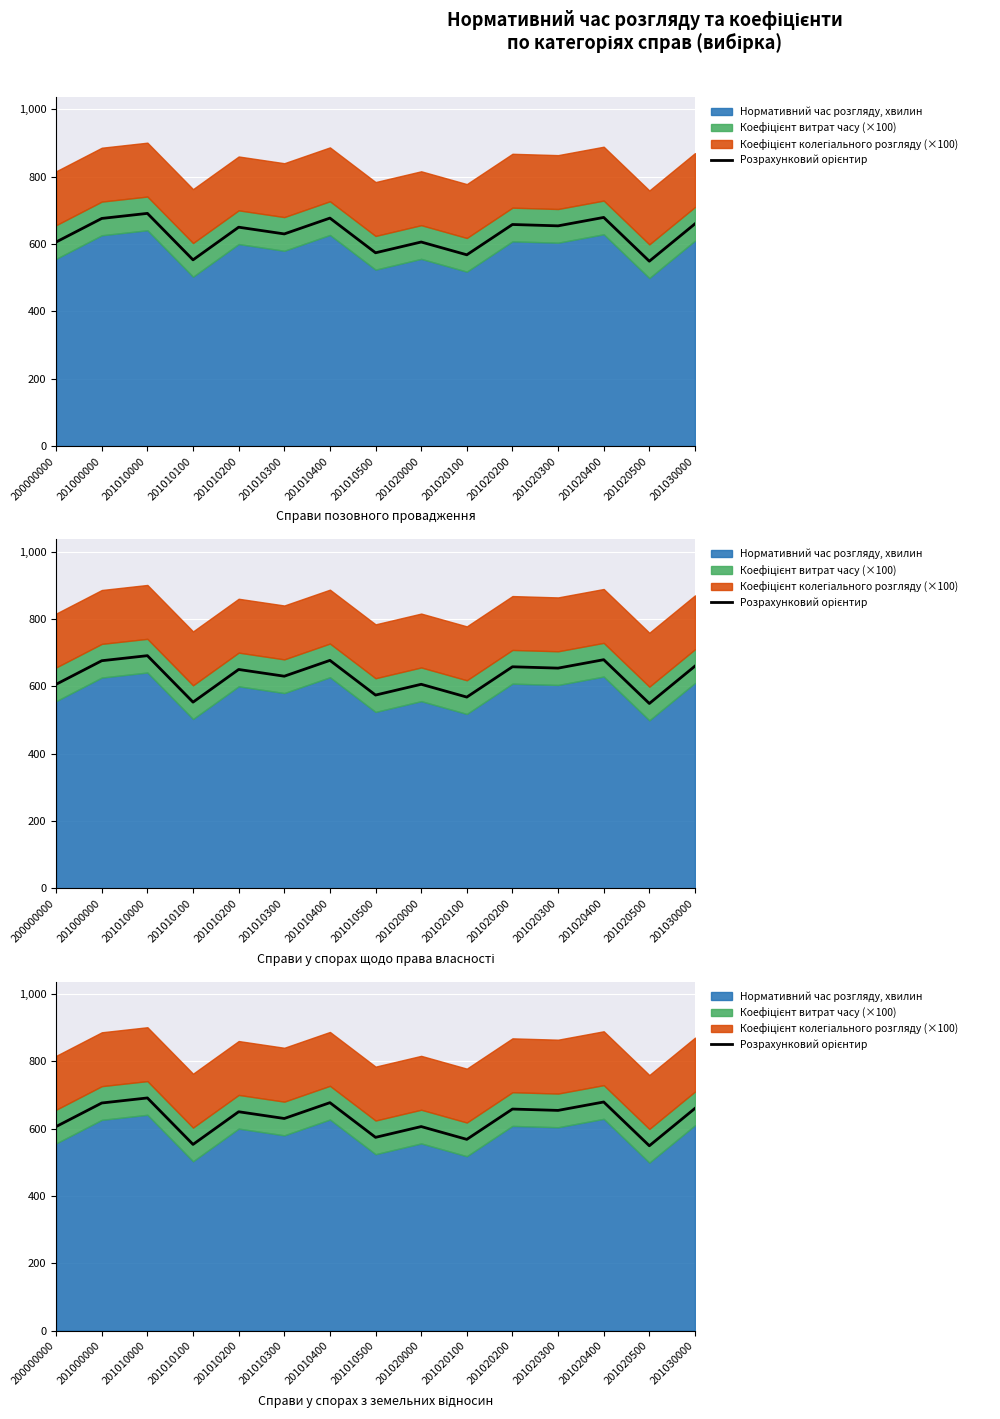

What is the ratio of the value at 201020200 to the value at 201010300?

1.0